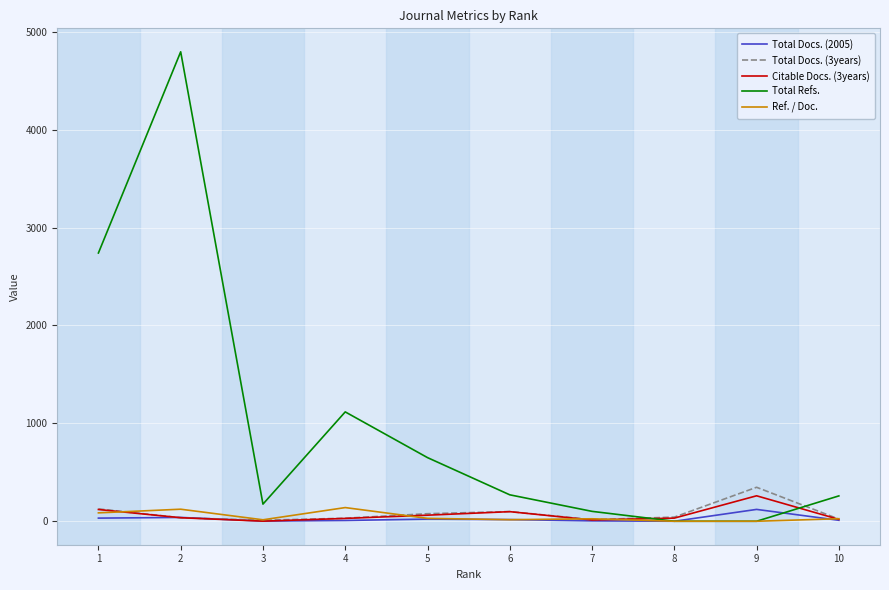

The value of Total Docs. (2005) at 8 is 0.0. True or false?

True